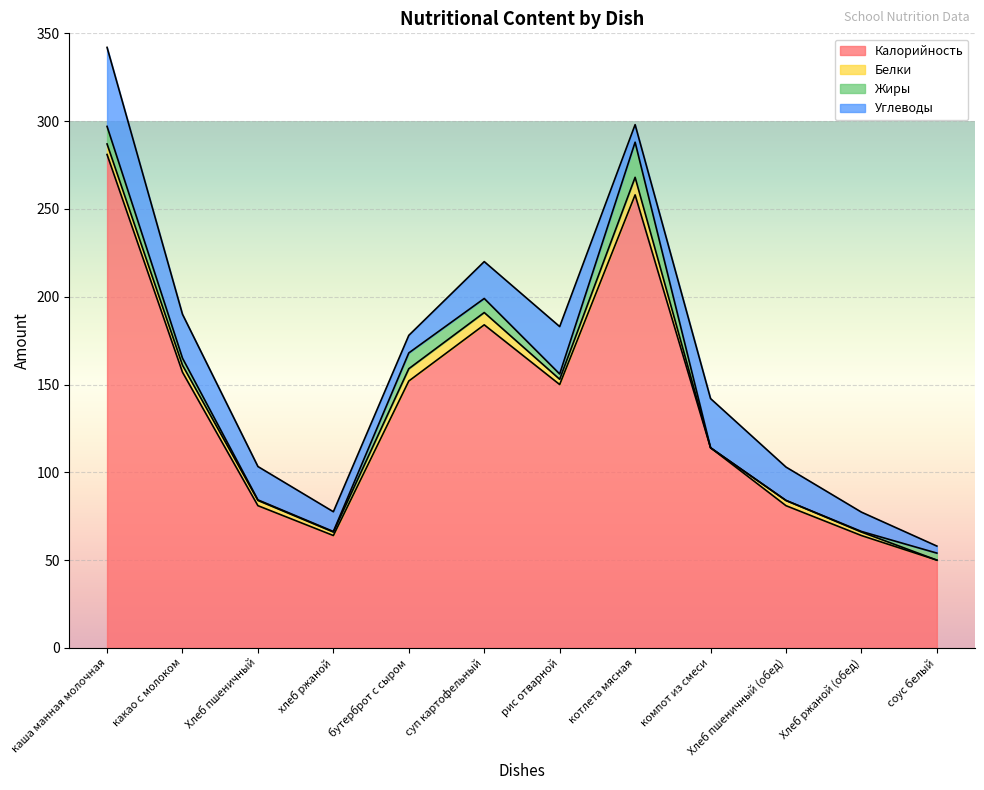

Reading right to left, list all the values displayed in this chart.

Калорийность: 50.0	64.0	81.0	114.0	258.0	150.0	184.0	152.0	64.0	81.0	157.0	281.0
Белки: 0.0	2.0	3.0	0.0	10.0	3.0	7.0	7.0	2.0	3.0	4.0	6.0
Жиры: 4.0	0.3	0.0	0.0	20.0	3.0	8.0	9.0	0.3	0.3	4.0	10.0
Углеводы: 4.0	11.0	19.0	28.0	10.0	27.0	21.0	10.0	11.2	19.0	25.0	45.0